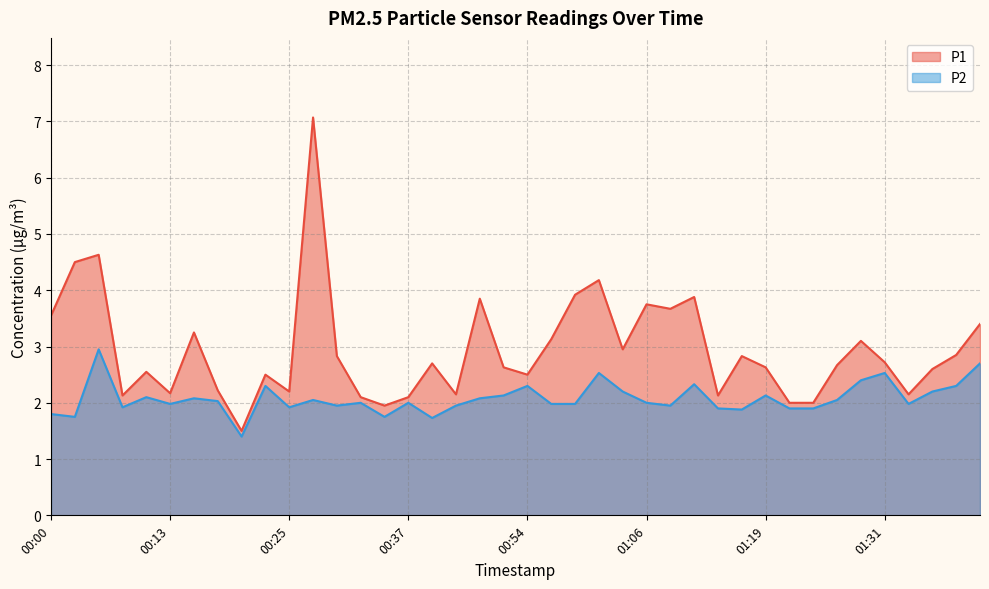

How many distinct data groups are displayed?

2